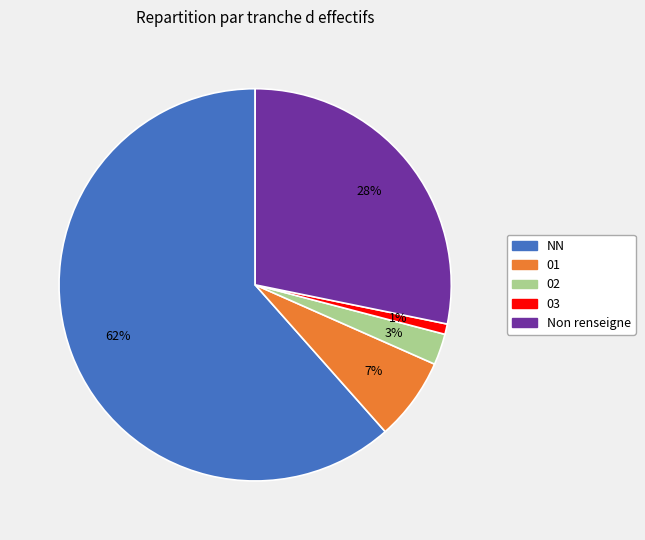

Is there any slice that represents more than half of the pie?

Yes